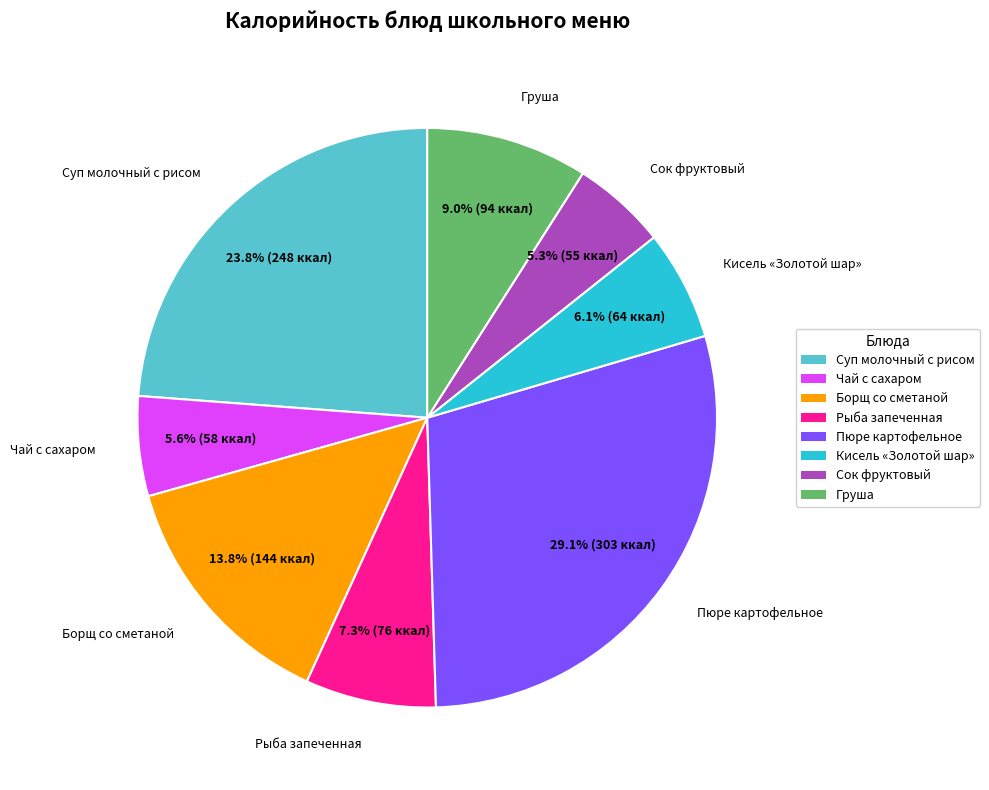

How many segments does this pie chart have?

8